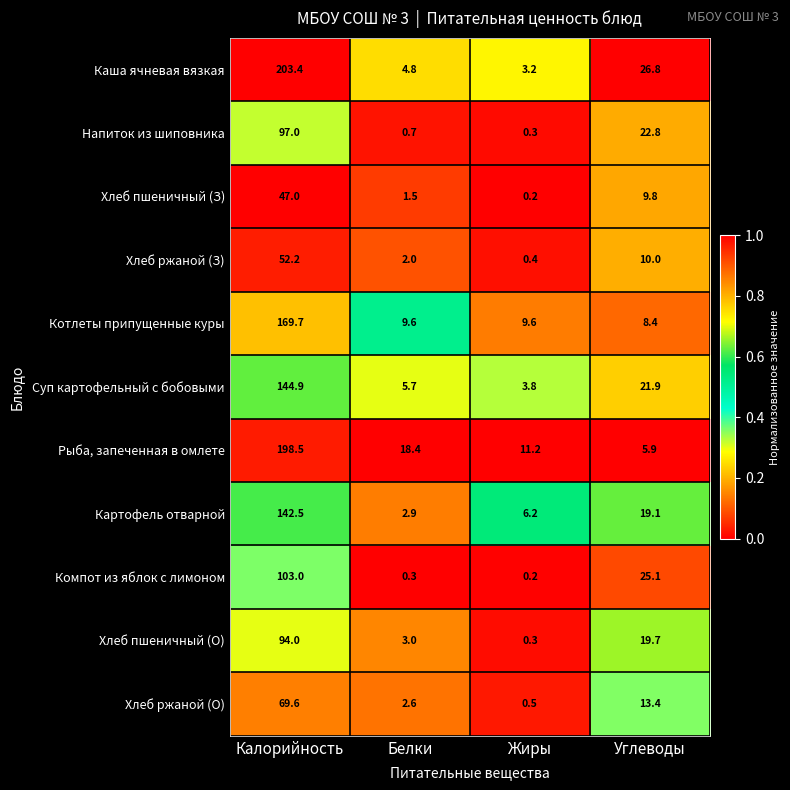

Between Белки and Углеводы, which series saw the biggest shift?

Компот из яблок с лимоном